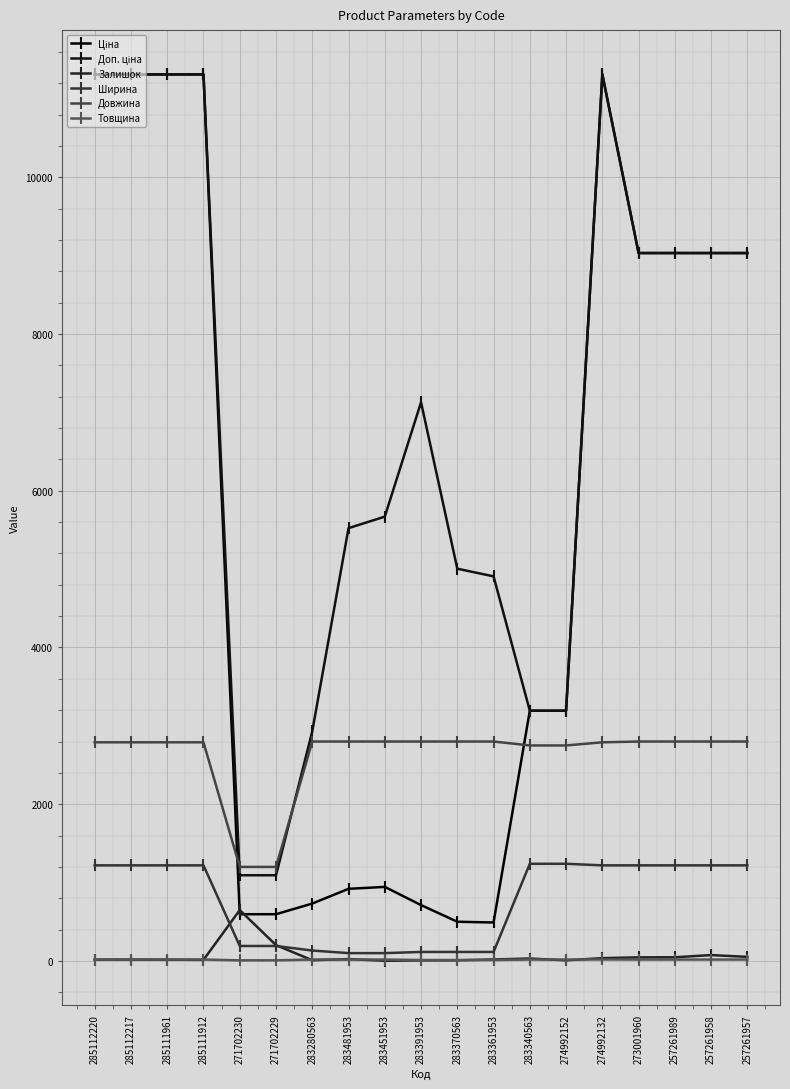

At which label does Ціна first exceed 3192?

285112220